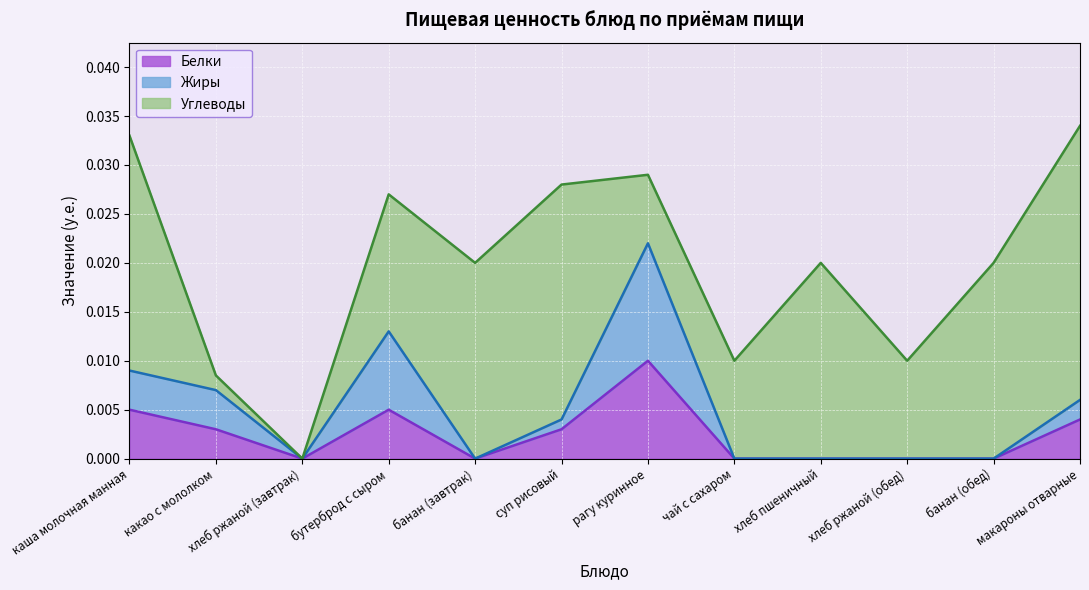

True or false: Белки and Жиры intersect in this chart.

False